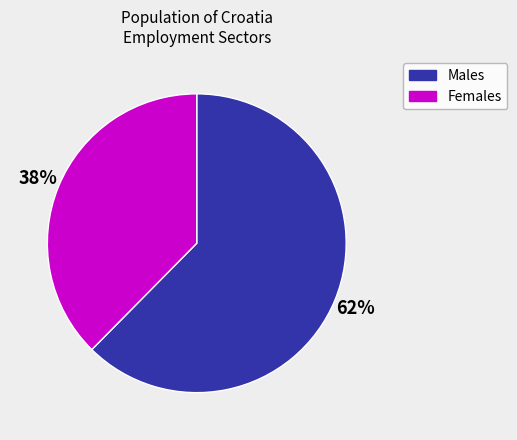

To the nearest percent, what is the average slice percentage?

50%